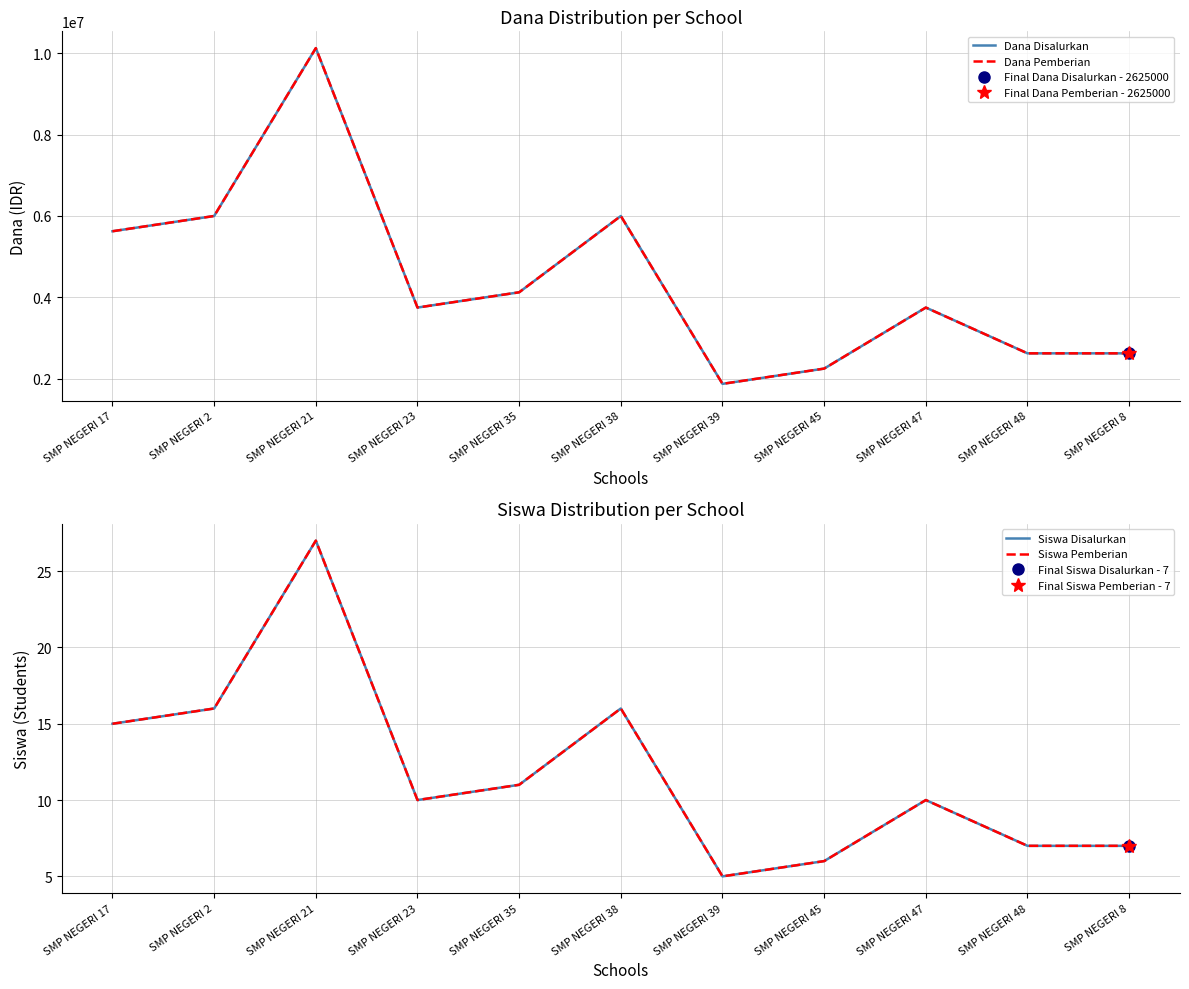

What is the label of the 6th point from the left?

SMP NEGERI 38